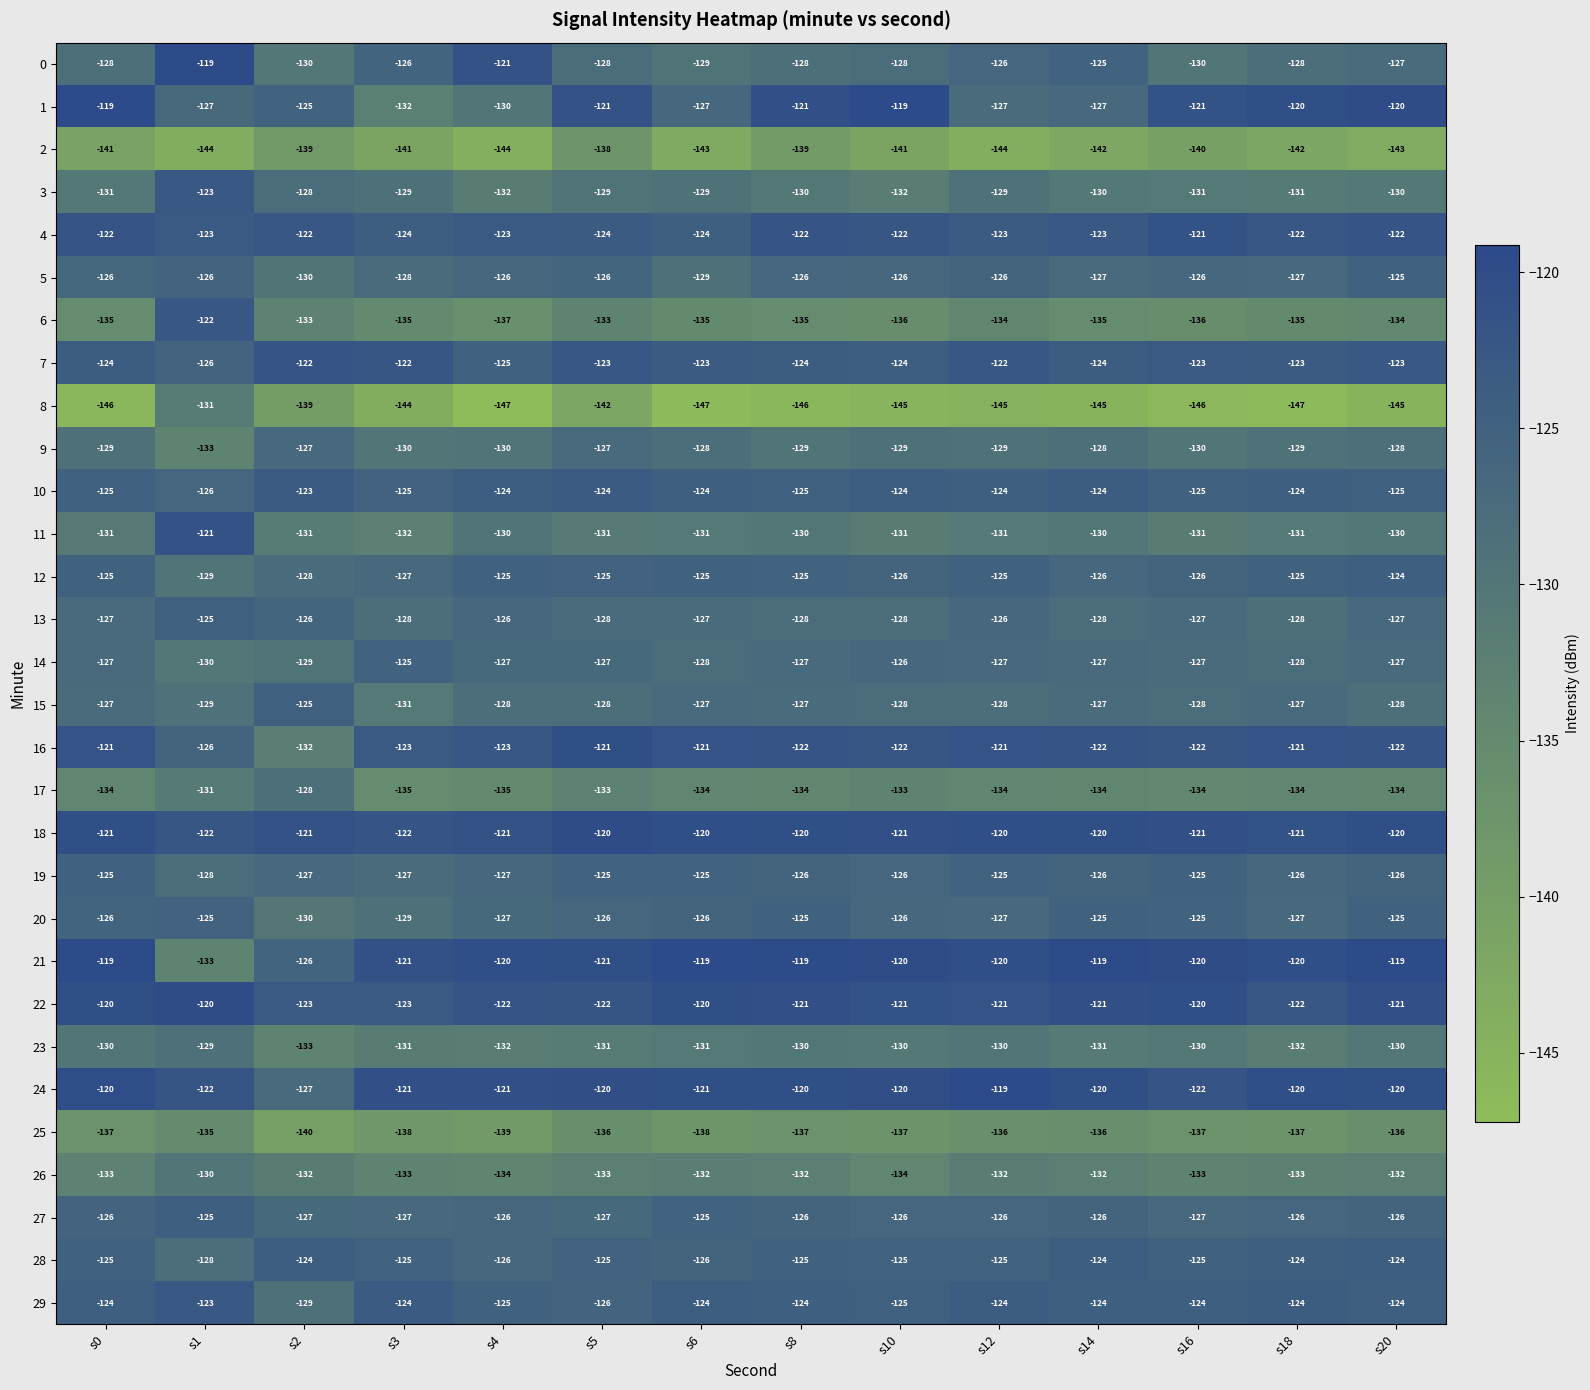

What is the difference between the maximum and minimum values in the 14 series?

5